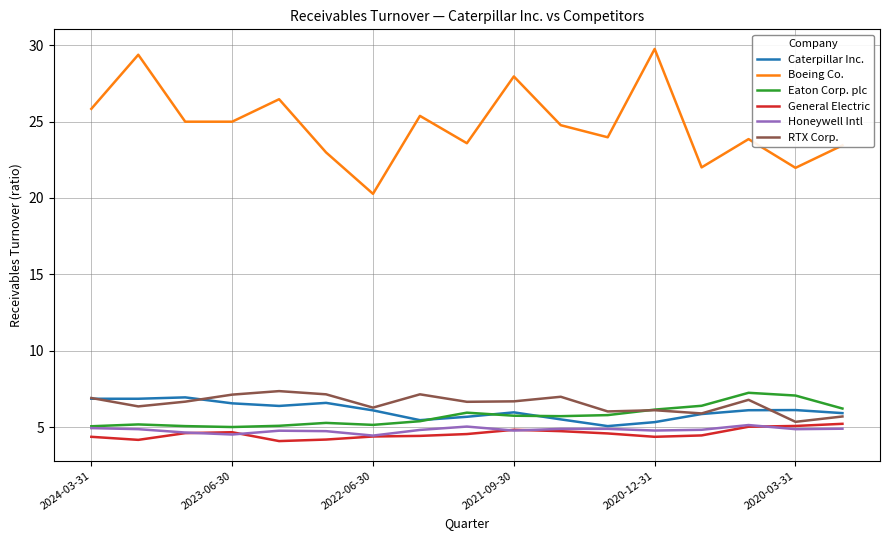

True or false: General Electric and Boeing Co. intersect in this chart.

False